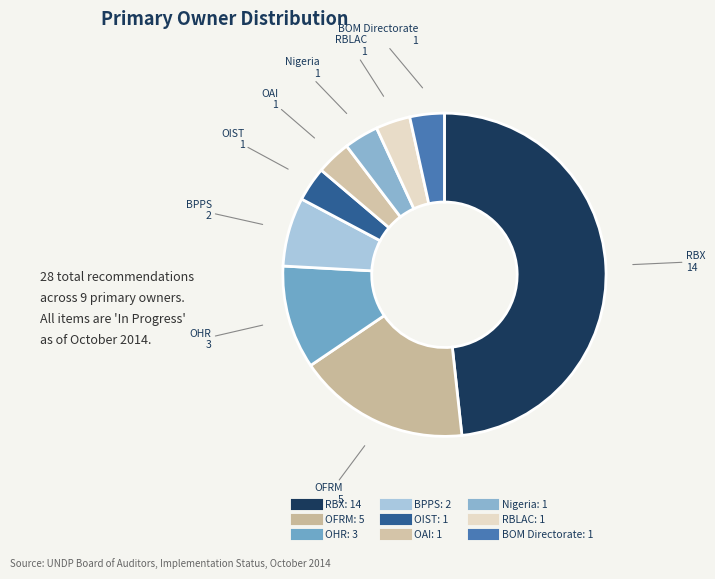

Is it true that RBLAC is 3% of the pie?

True